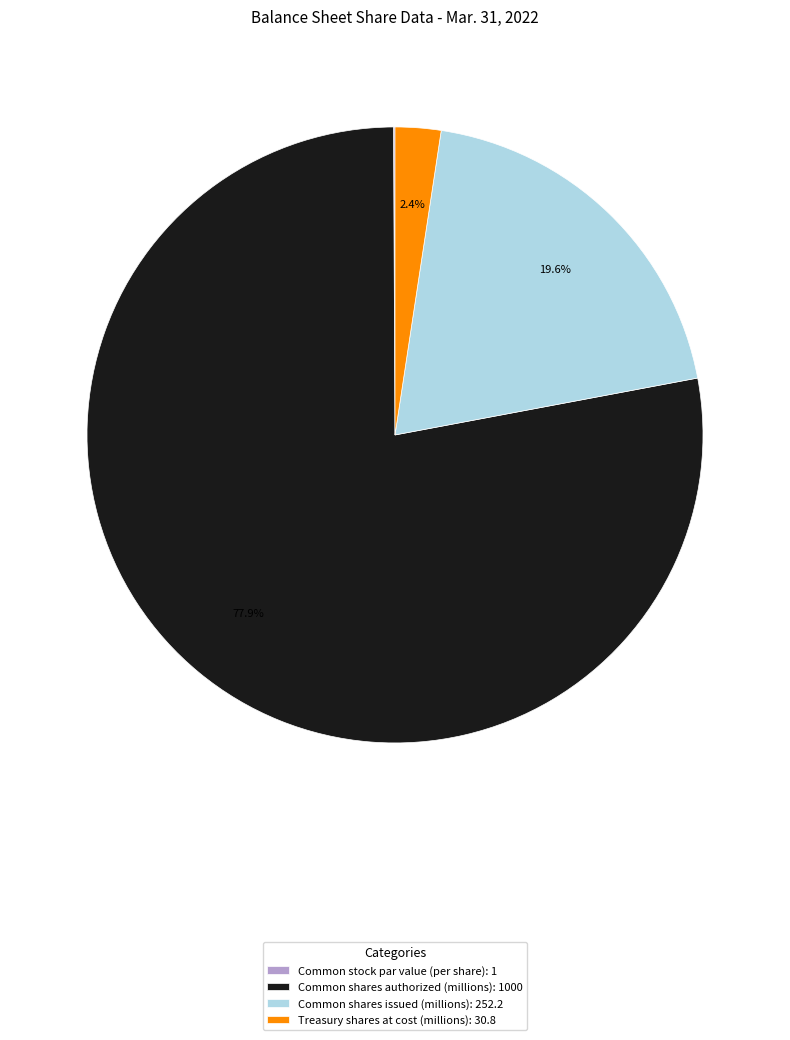

What is the ratio of the value at Common shares issued (millions) to the value at Treasury shares at cost (millions)?

8.2